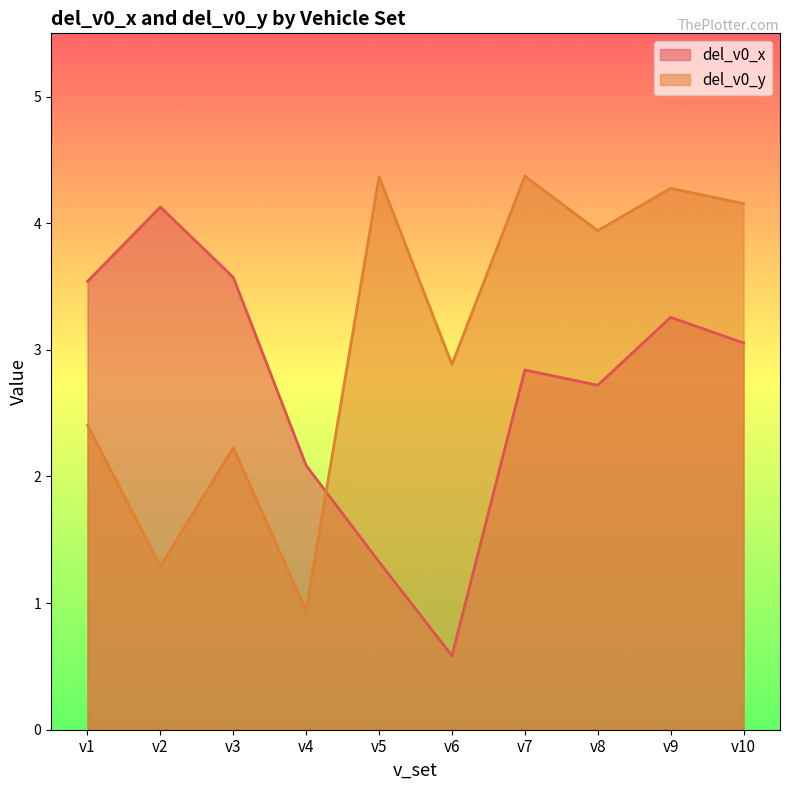

How many lines are shown in the chart?

2